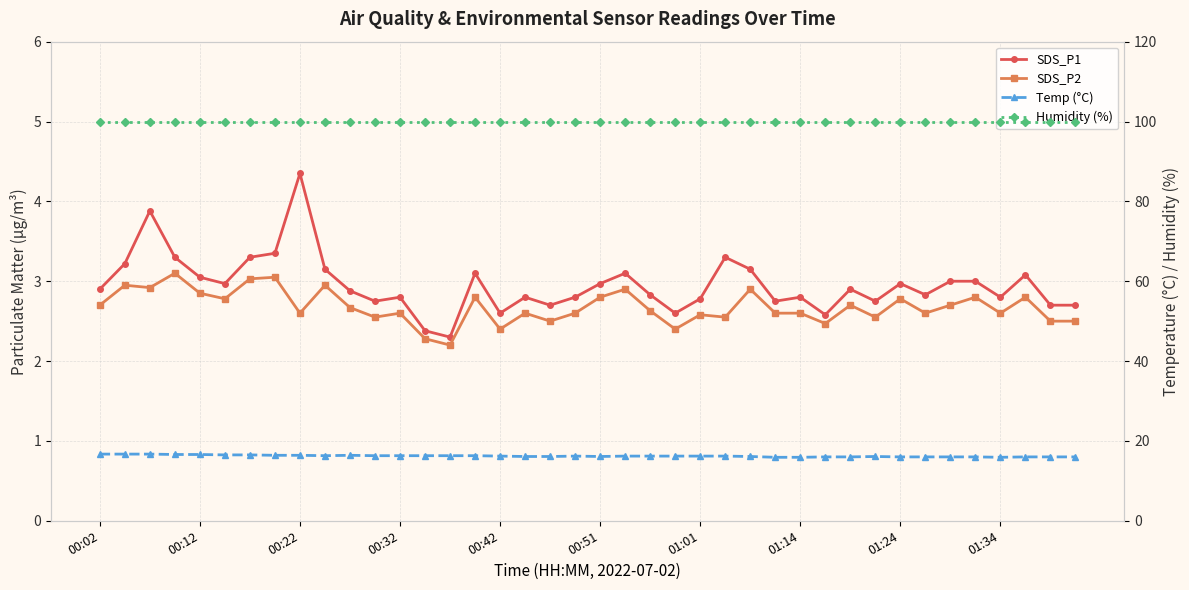

Which series has the largest total across all categories?

Humidity (%)